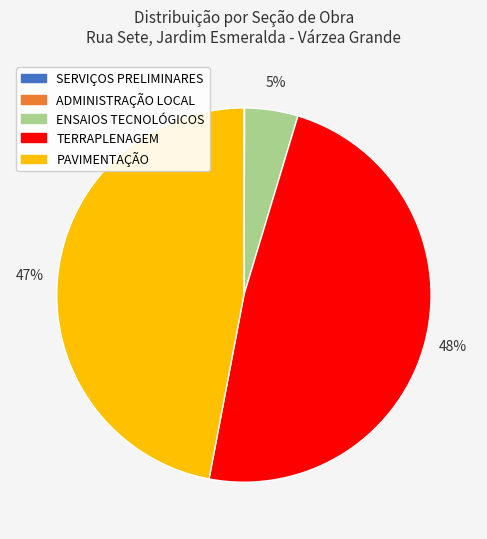

Between ENSAIOS TECNOLÓGICOS and PAVIMENTAÇÃO, which is larger?

PAVIMENTAÇÃO